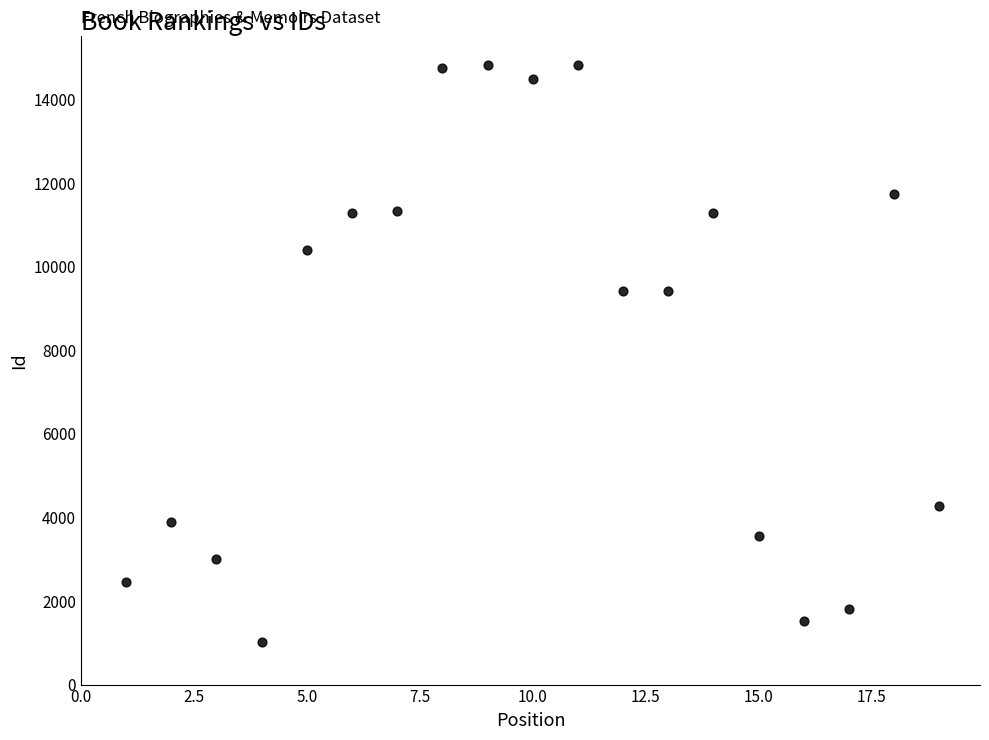

What is the range of X values (max minus min)?

18